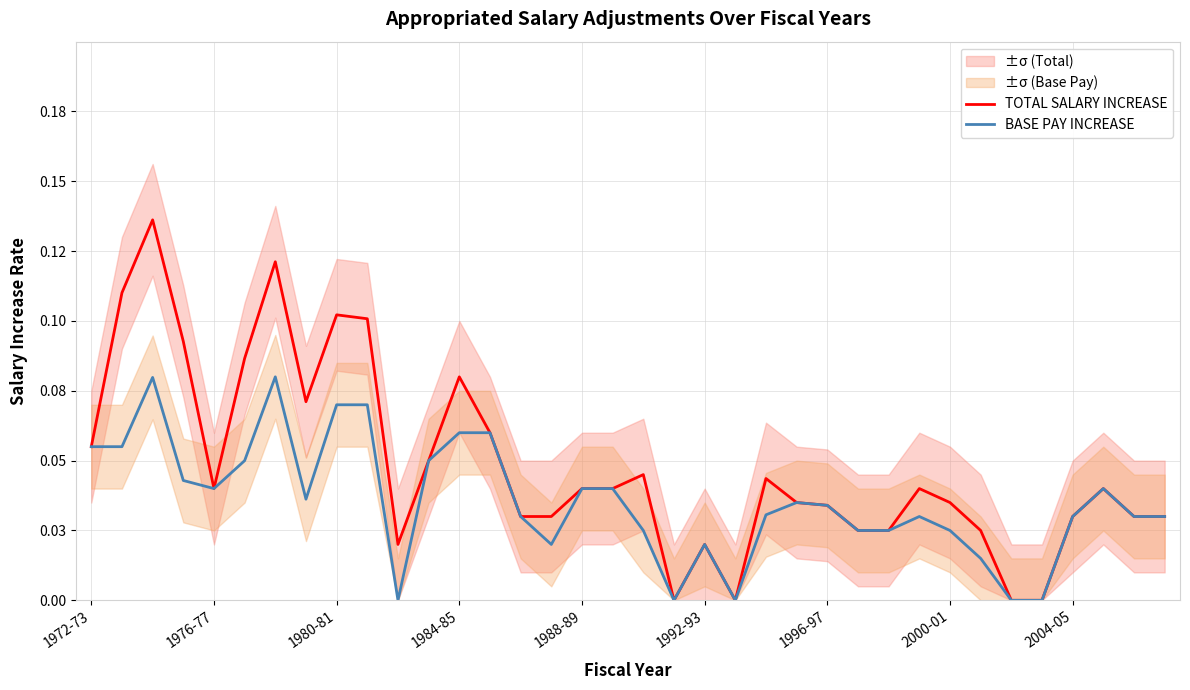

What is the total value across all series at 1980-81?

0.2